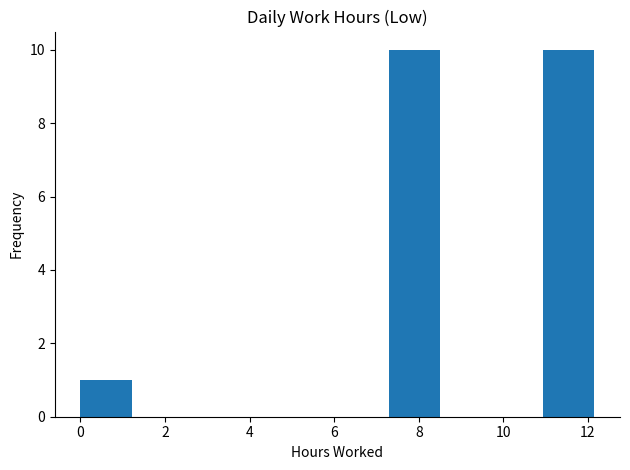

How tall is the bar that spans 11.0 to 12.2 on the x-axis? Neither the bar edges nor the heights are printed on the chart, so give them approximately, as read against the axes.

10